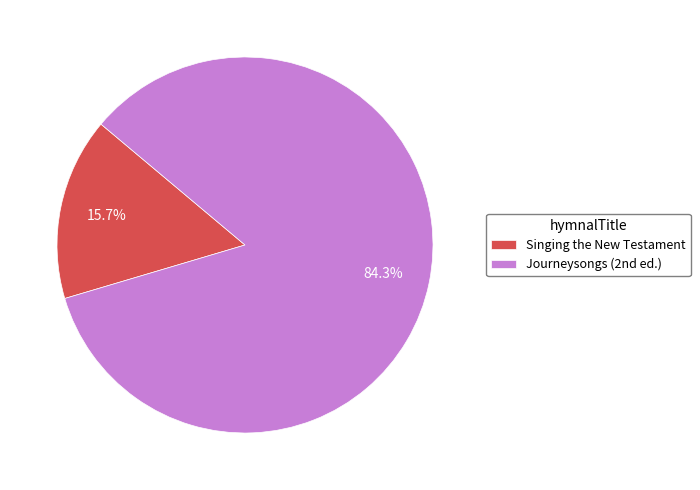

How many slices are in this pie chart?

2